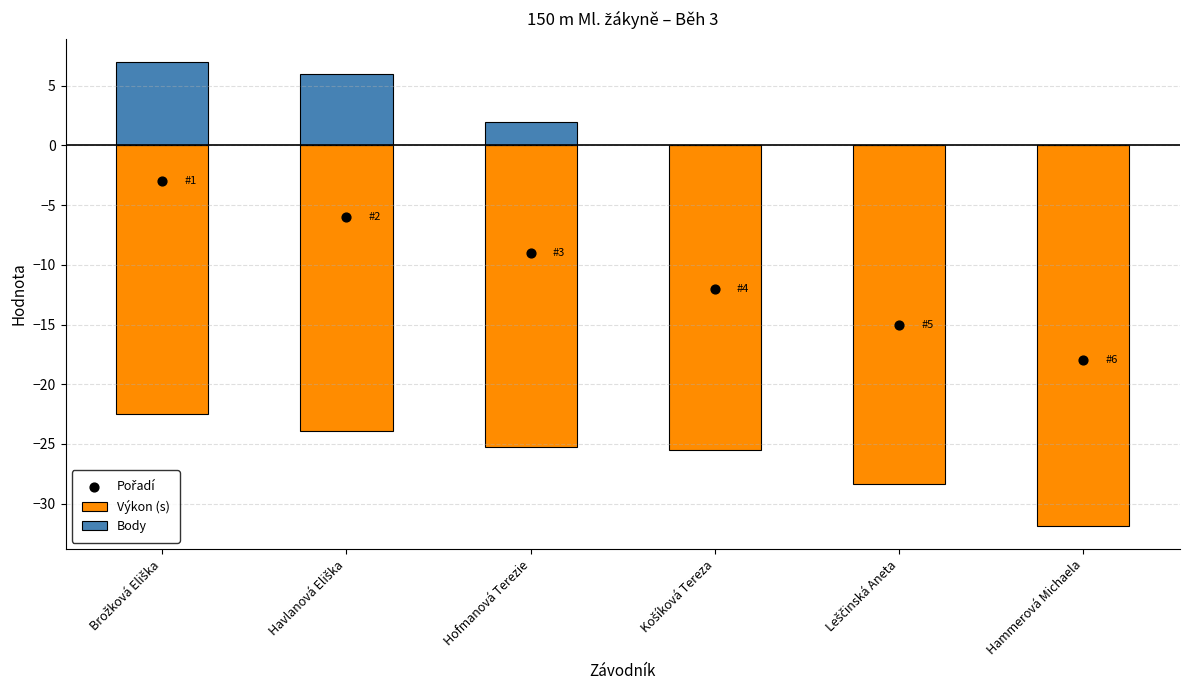

At how many categories does at least one series exceed -16?

6